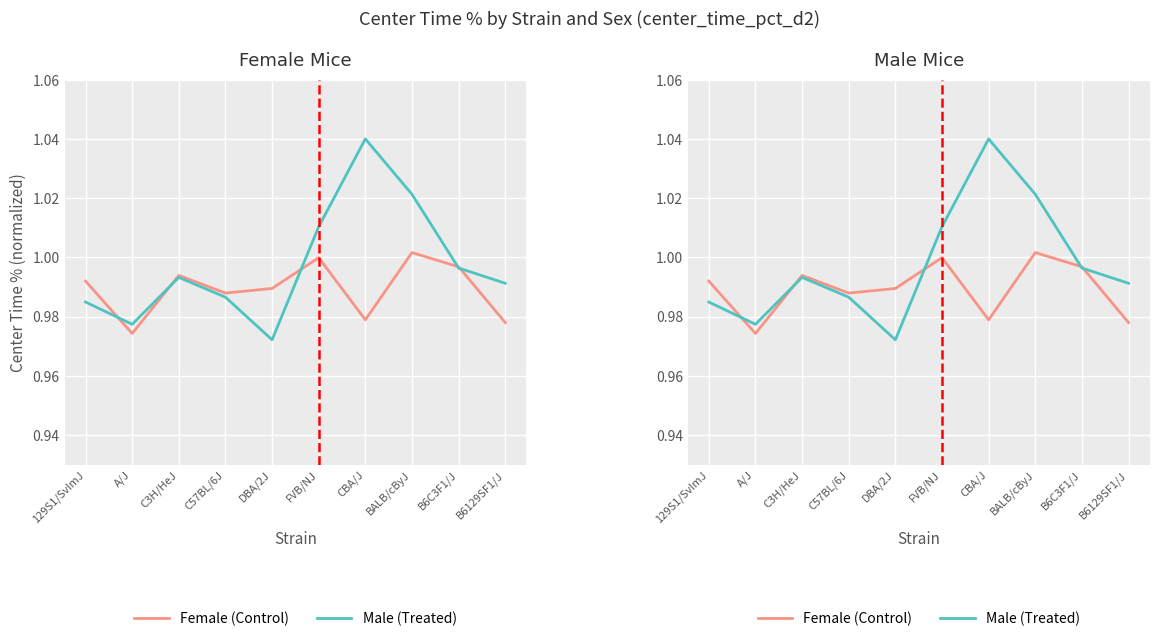

Reading left to right, what are all the values shown in this chart?

Female (Control): 1.0	1.0	1.0	1.0	1.0	1.0	1.0	1.0	1.0	1.0
Male (Treated): 1.0	1.0	1.0	1.0	1.0	1.0	1.0	1.0	1.0	1.0